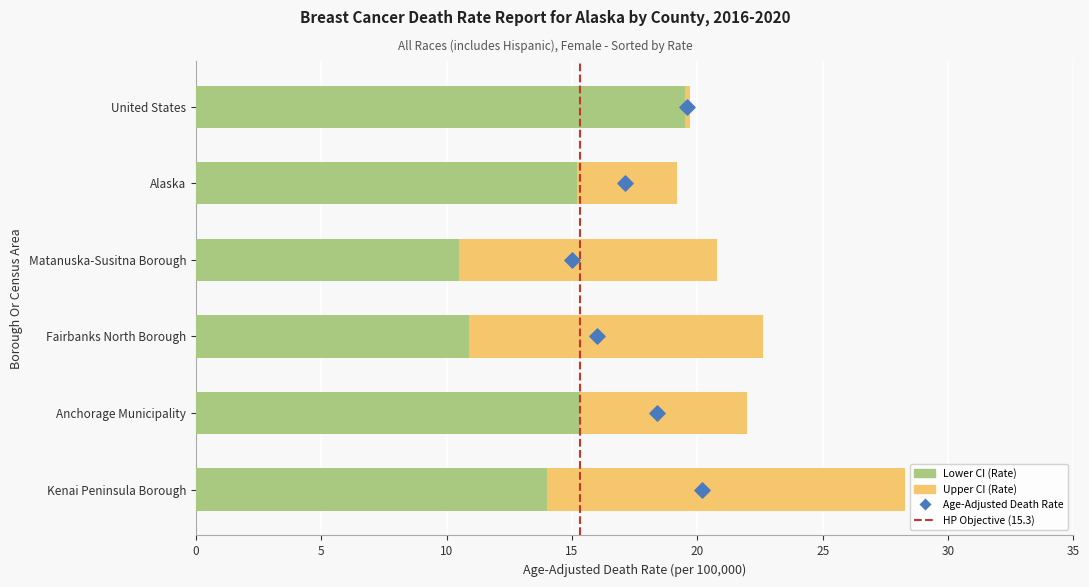

Which series contains the highest Y value?

Upper CI